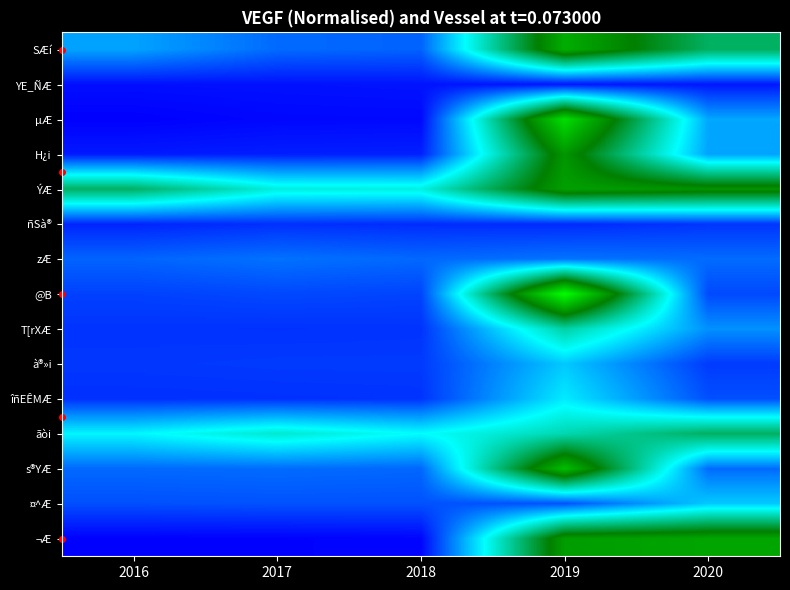

Between 2019 and 2020, which series saw the biggest shift?

@B